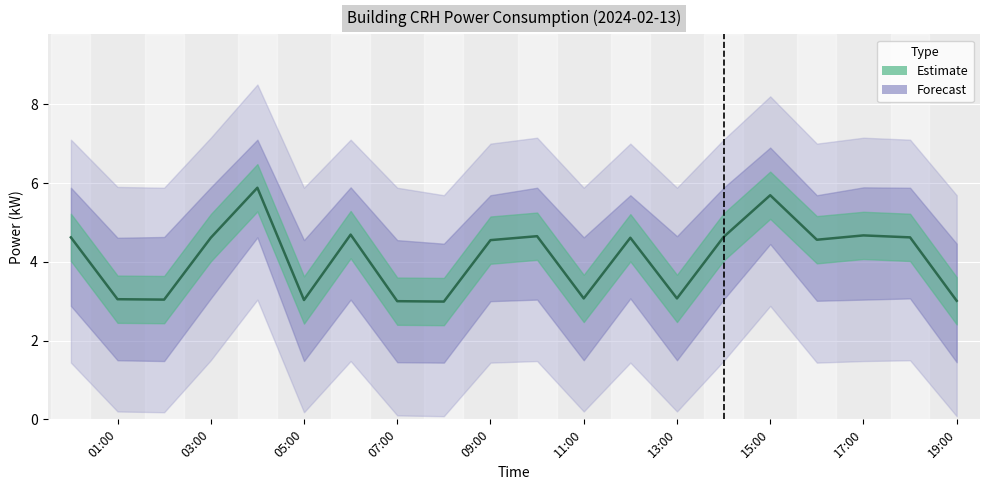

What position from the left is 09:00?

5